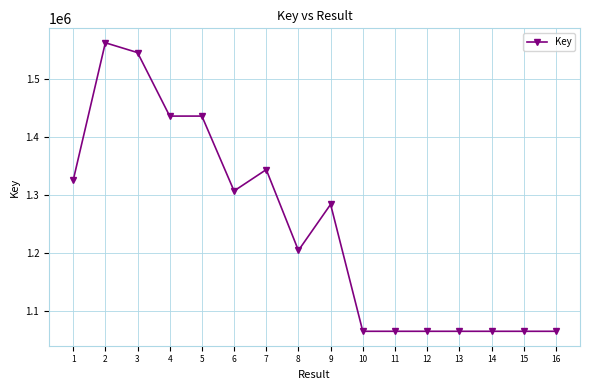

Where is the first local maximum?

2